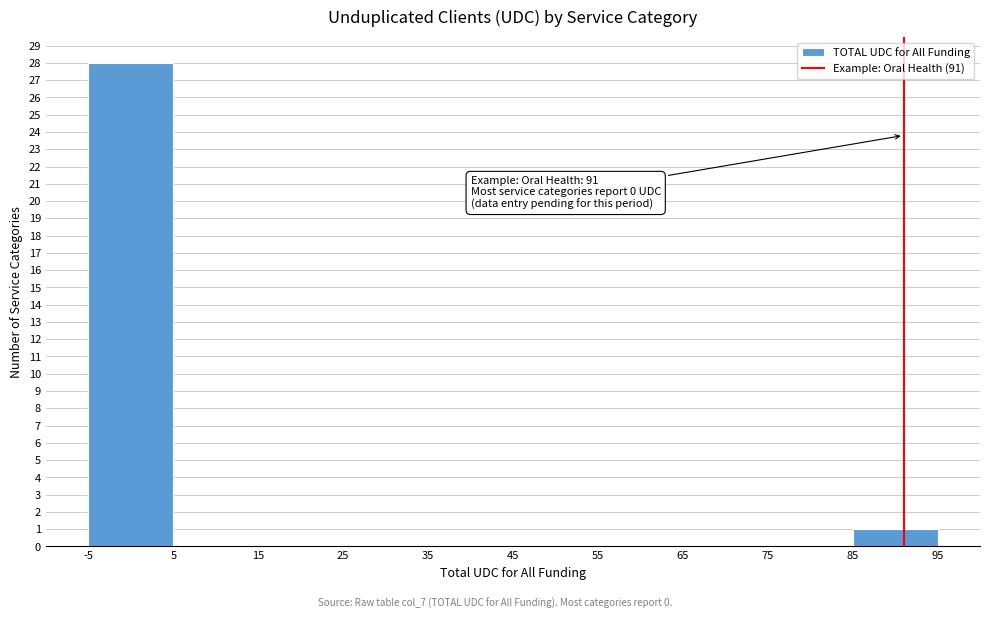

Over which range of the x-axis is the bar tallest?

-5 to 5